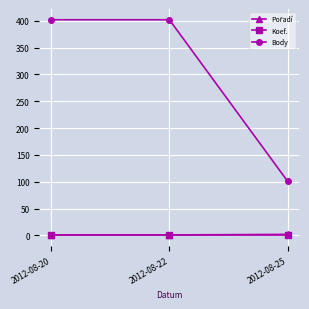

What is the maximum value for Body?

402